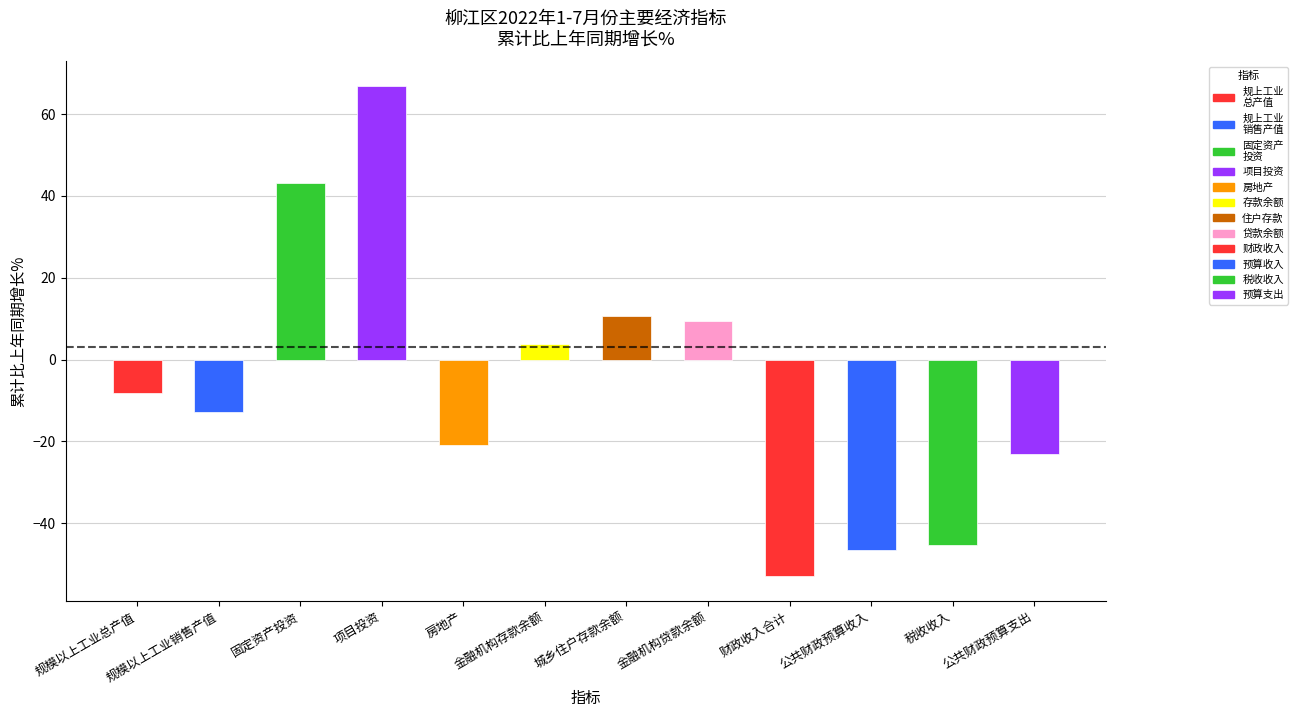

How many categories are shown in the chart?

12